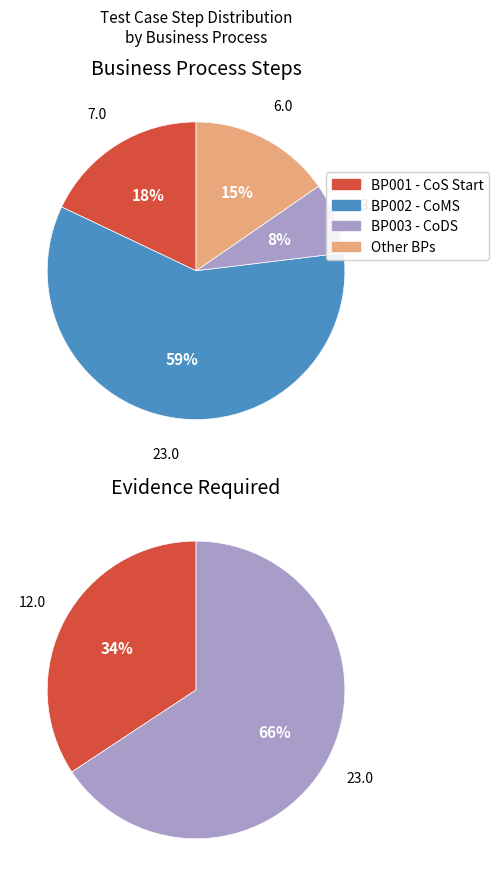

Between Change of Metering Service and Change of Supply - Start, which is larger?

Change of Metering Service